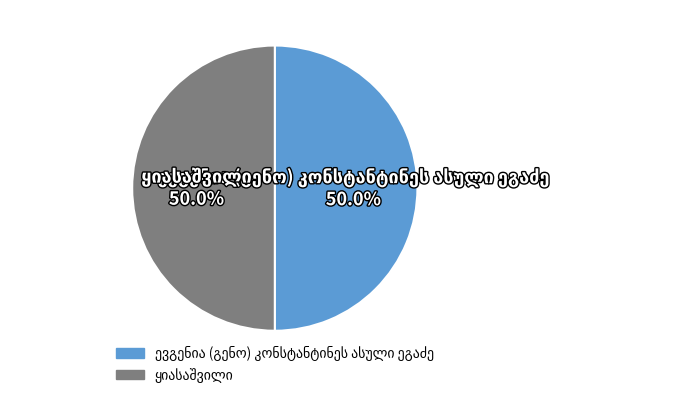

To the nearest percent, what portion does ევგენია (გენო) კონსტანტინეს ასული ეგაძე represent?

50%